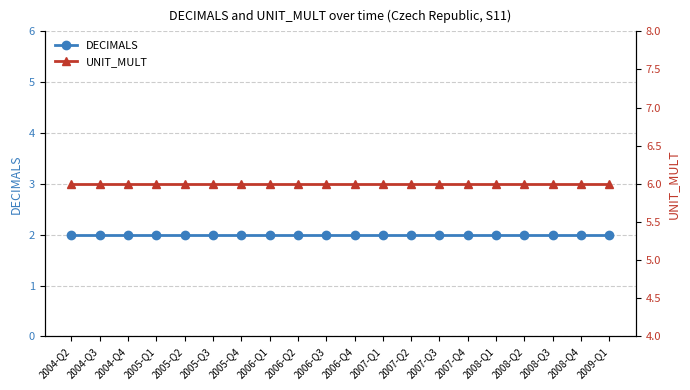

True or false: UNIT_MULT and DECIMALS intersect in this chart.

False